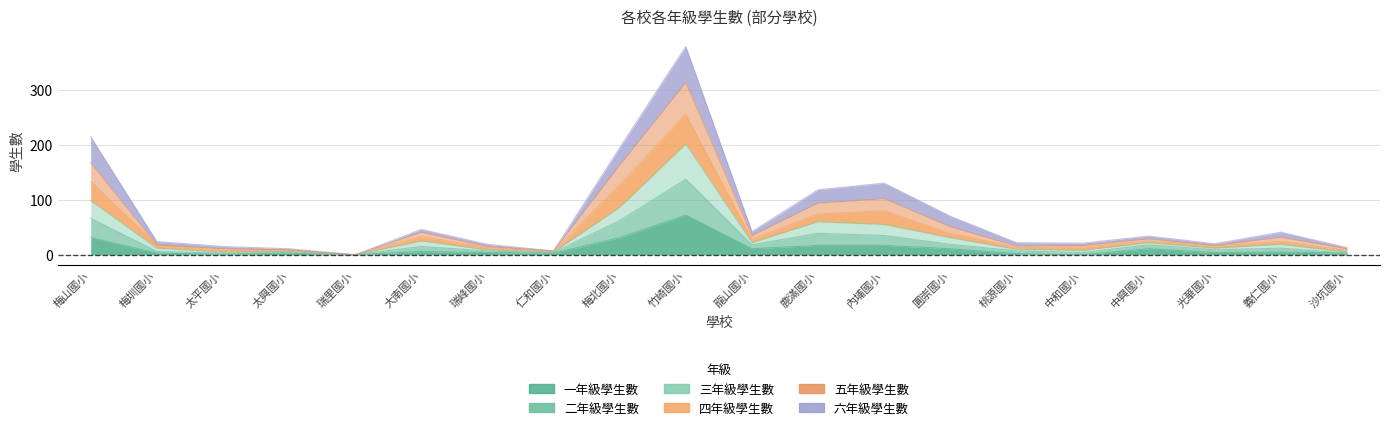

True or false: 三年級學生數 and 五年級學生數 intersect in this chart.

False